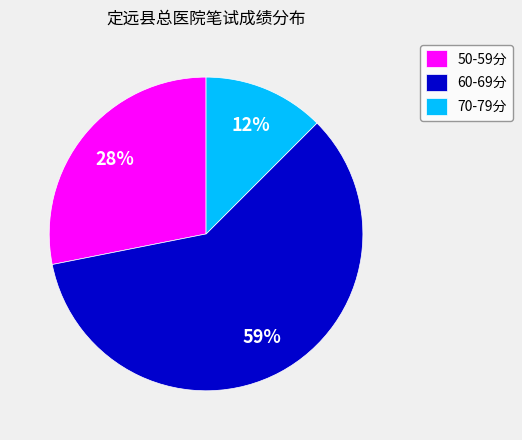

Is there a majority slice in this chart?

Yes